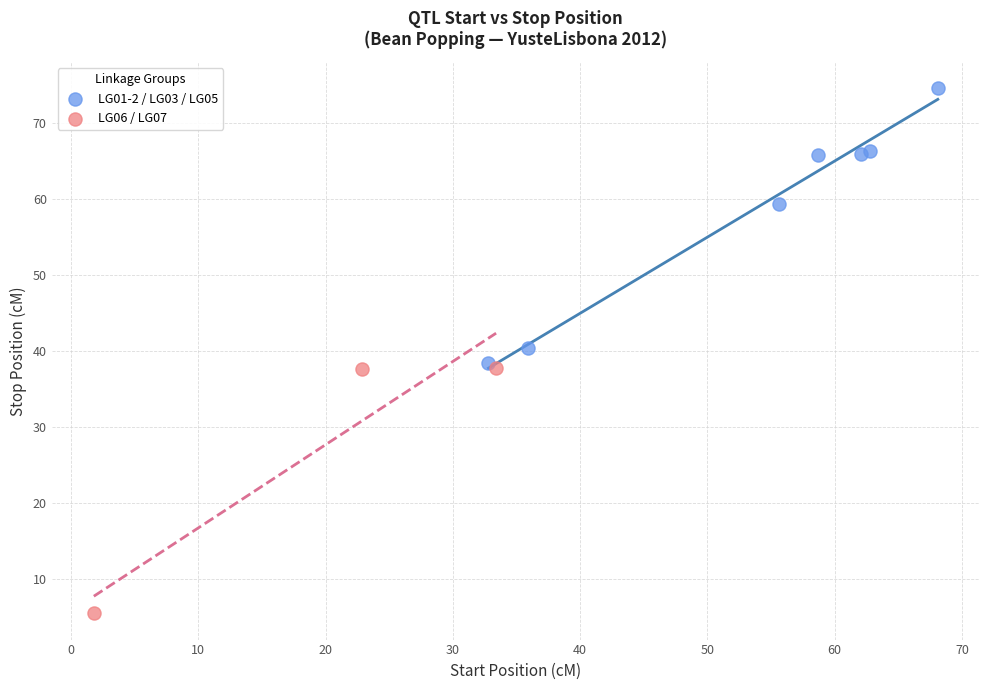

Which series has the widest spread of Y values?

LG01-2 / LG03 / LG05